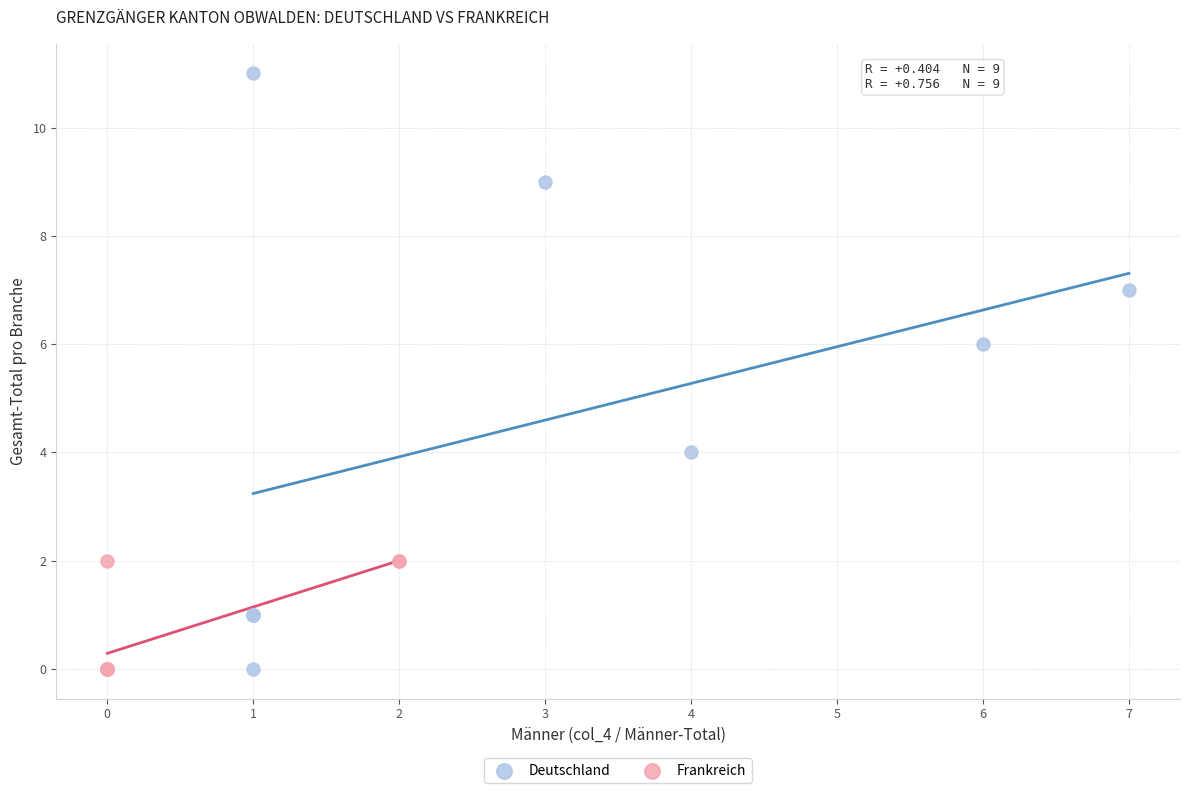

Which series has the widest spread of Y values?

Deutschland